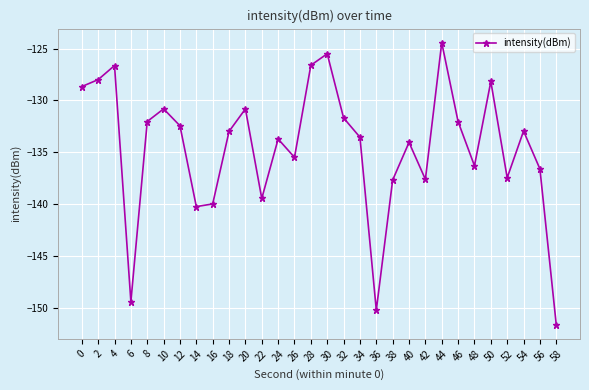

What is the greatest value displayed?

-124.4